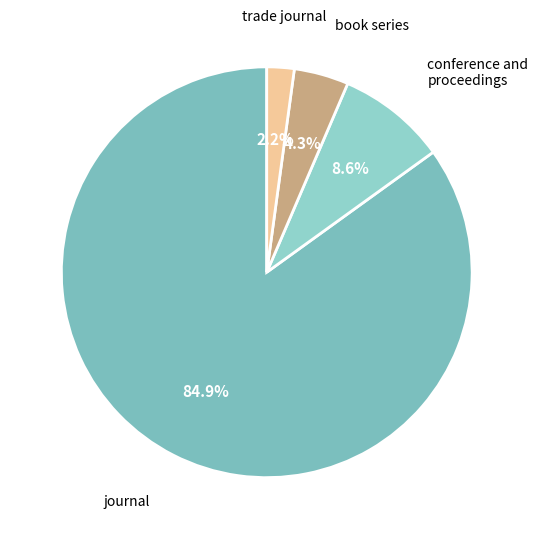

To the nearest percent, what portion does journal represent?

85%